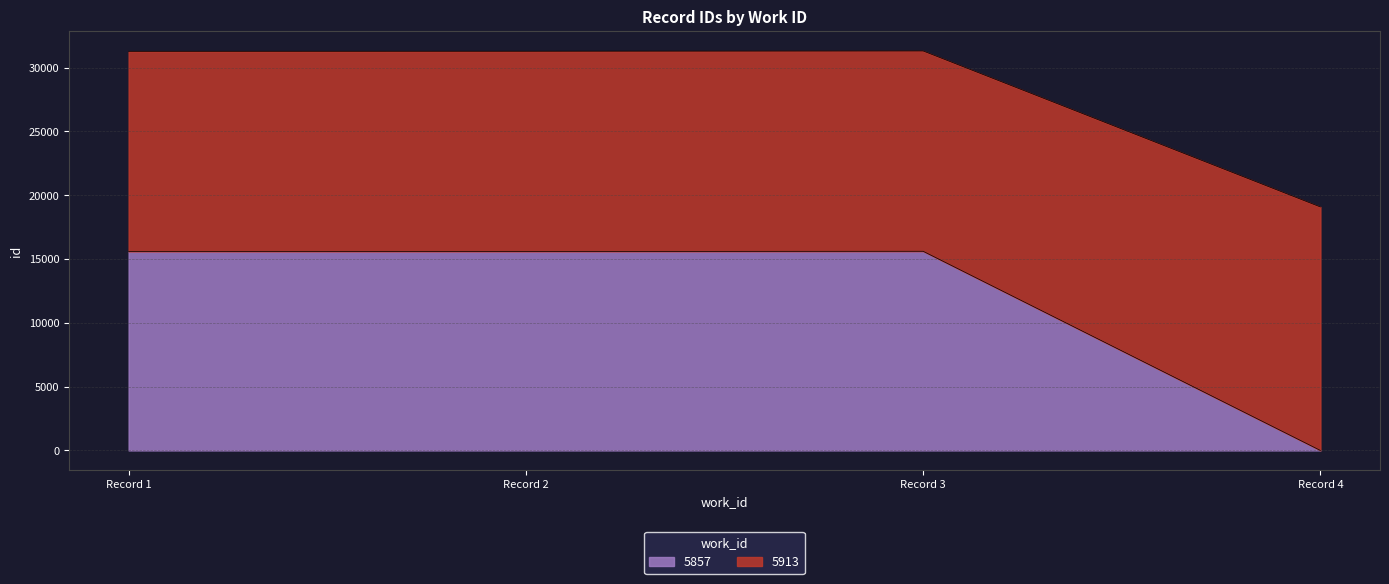

Reading right to left, extract all data points from this chart.

0	15606	15592	15591